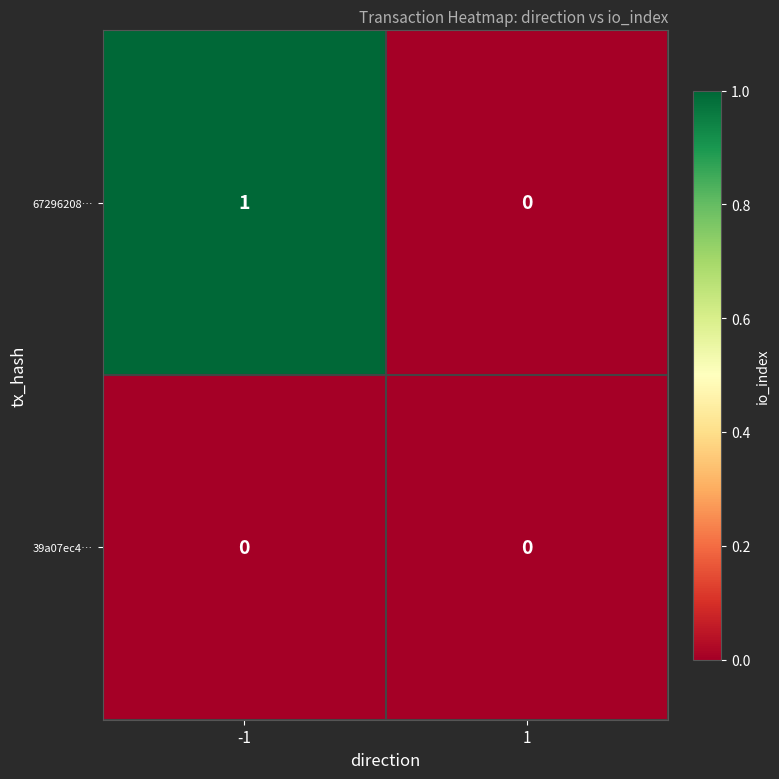

How many categories are shown in the chart?

2